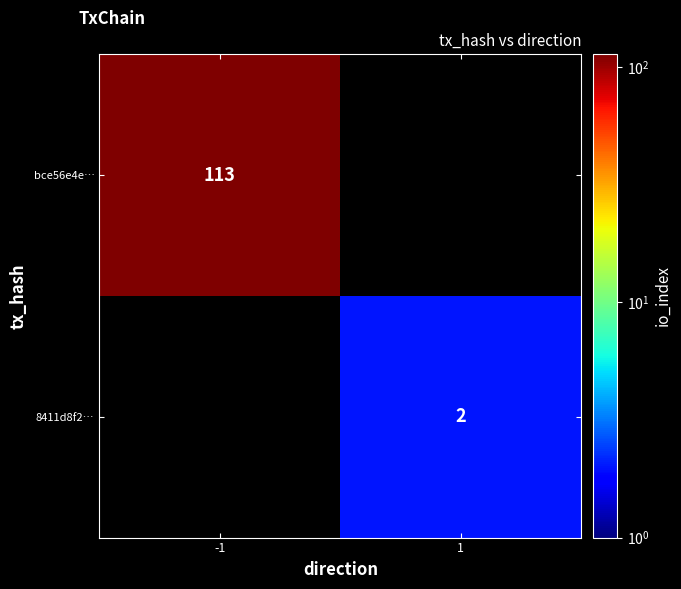

The bce56e4e… series shows 113 at -1. True or false?

True